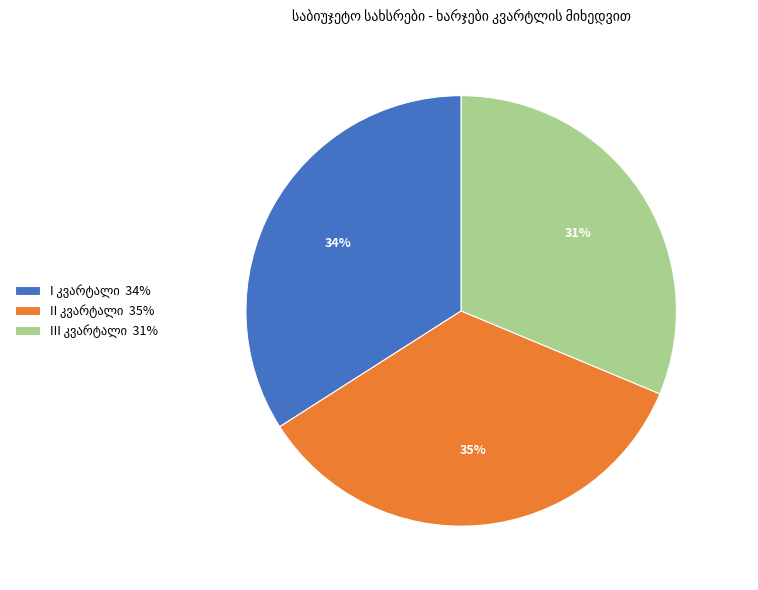

To the nearest percent, what is the average slice percentage?

33%